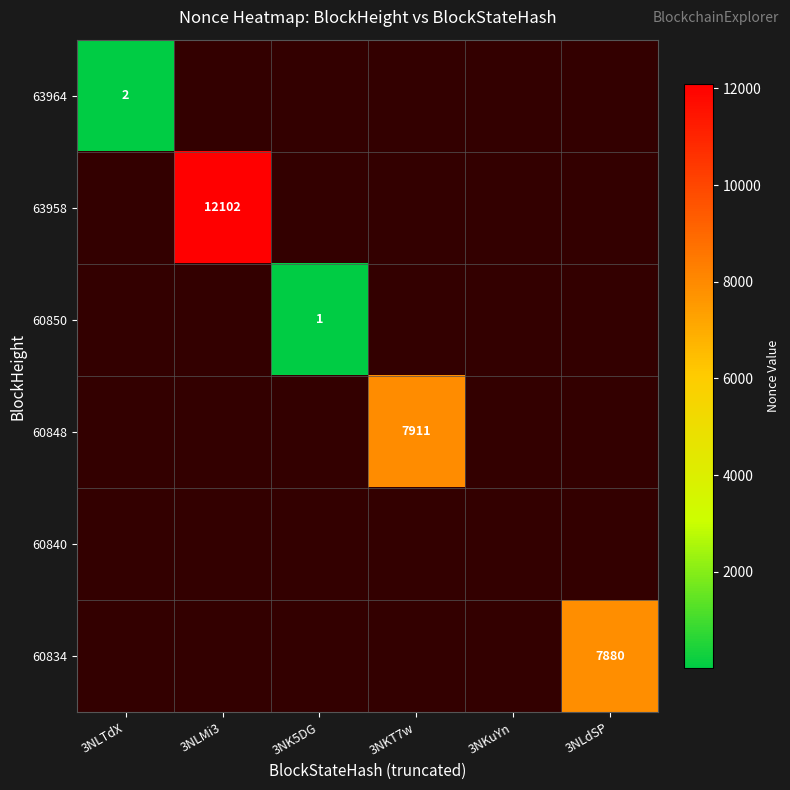

The 63964 series shows 2 at 3NLTdX. True or false?

True